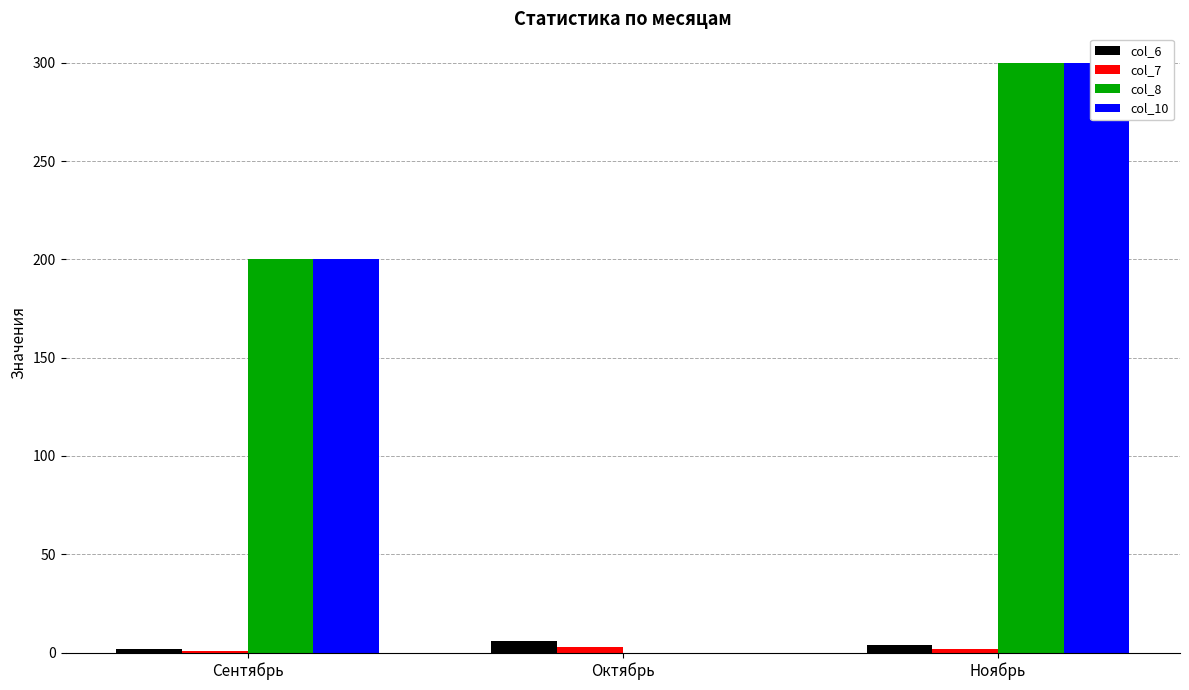

What is the greatest value displayed?

300